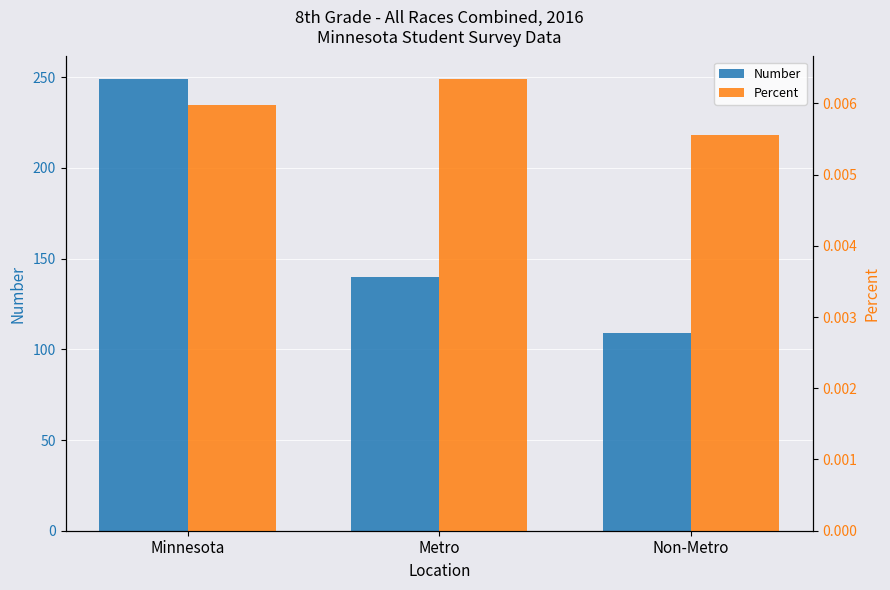

At which category does the chart reach its minimum across all series?

Non-Metro